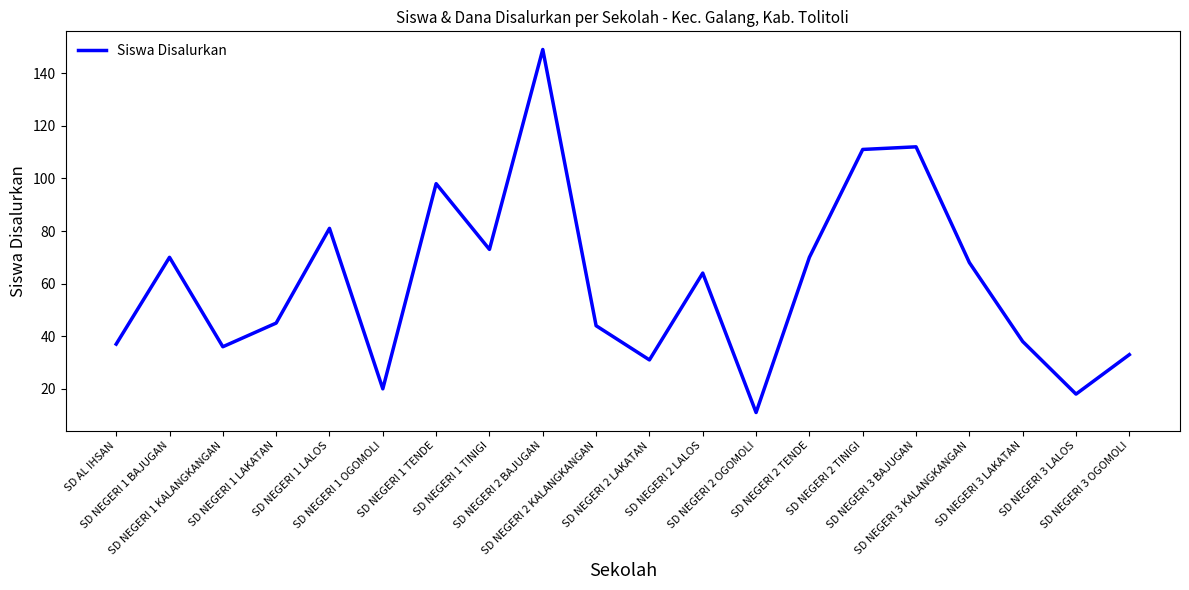

What is the difference between the maximum and minimum values?

138